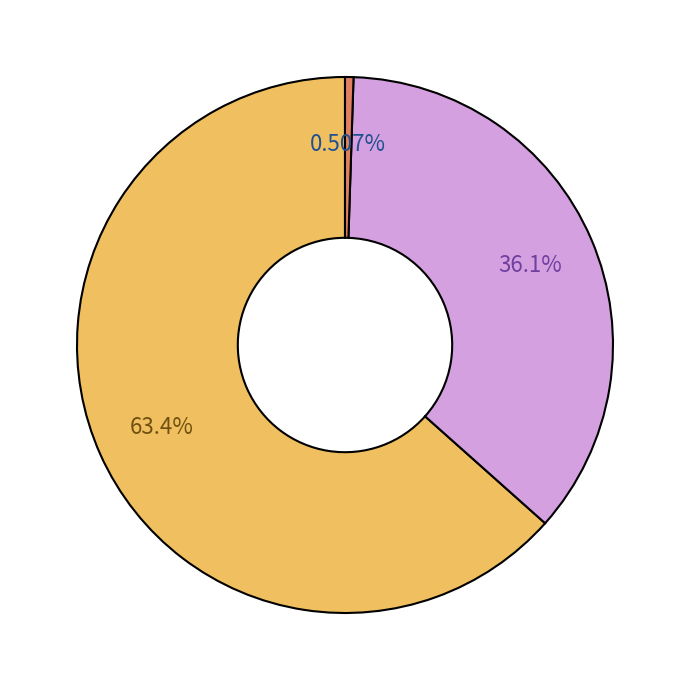

Is there a majority slice in this chart?

Yes